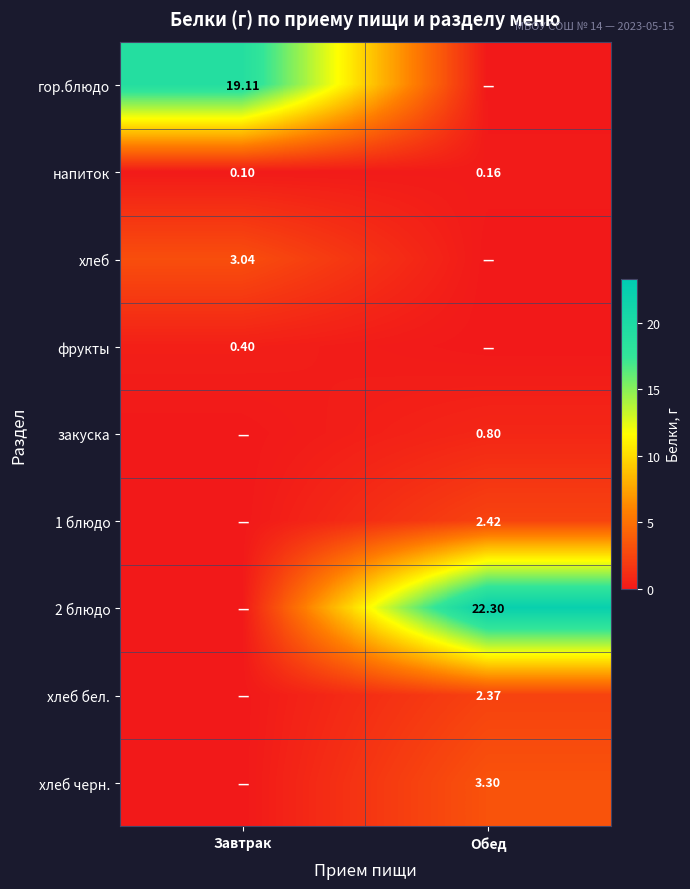

What is the total value across all series at Завтрак?

22.6